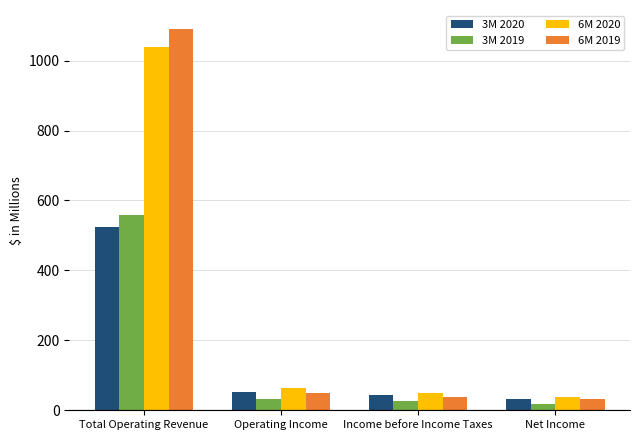

At how many categories does at least one series exceed 290?

1